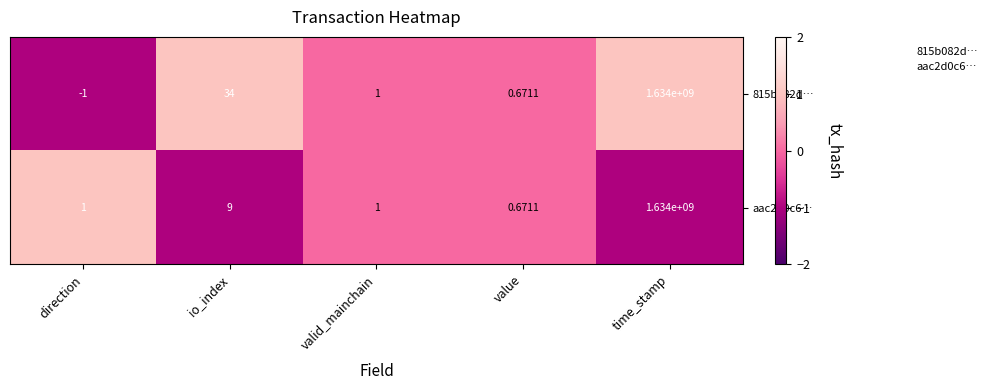

Where is aac2d0c6… nearest to the value 817000000?

io_index